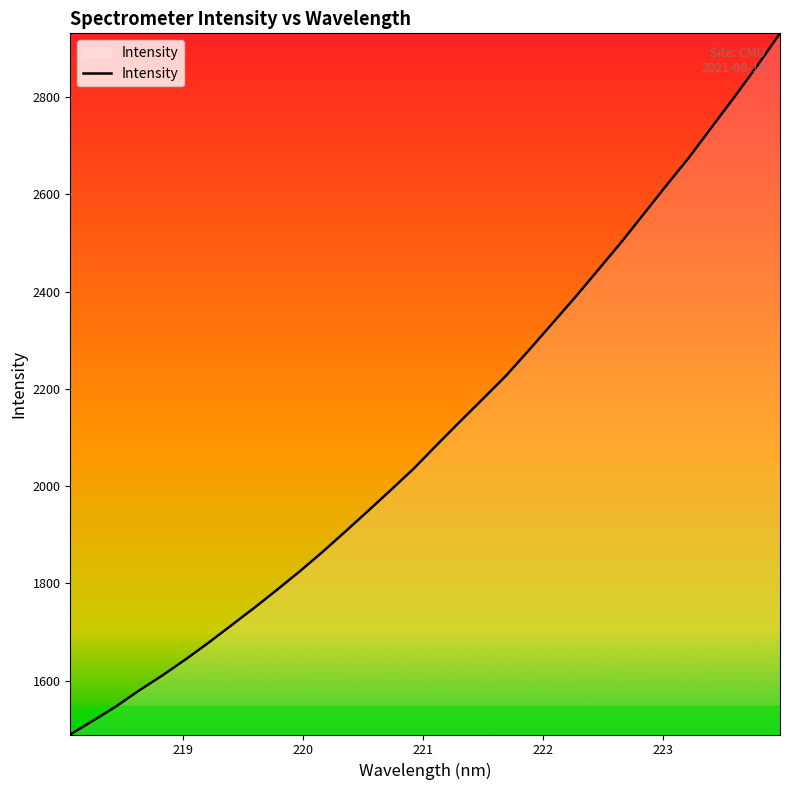

What is the minimum value shown in the chart?

1489.0